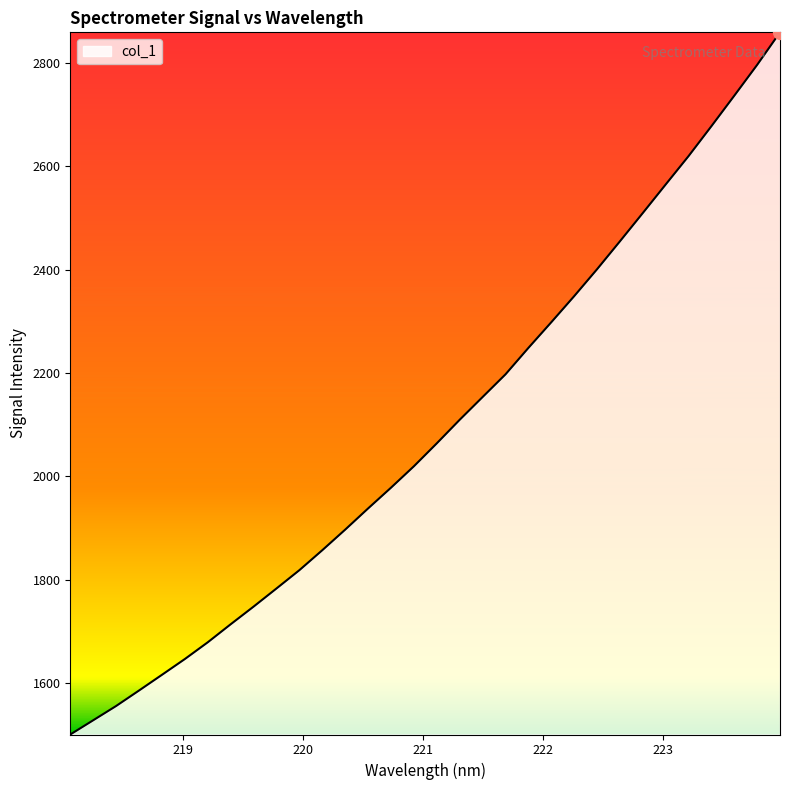

What is the maximum value shown in the chart?

2859.4